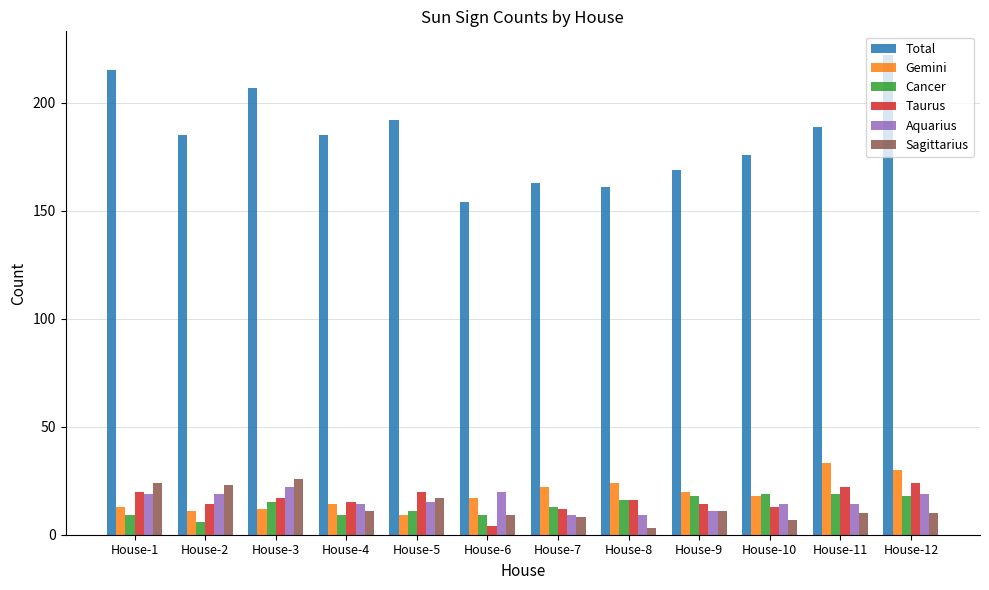

Reading left to right, list all the values displayed in this chart.

Total: 215	185	207	185	192	154	163	161	169	176	189	222
Gemini: 13	11	12	14	9	17	22	24	20	18	33	30
Cancer: 9	6	15	9	11	9	13	16	18	19	19	18
Taurus: 20	14	17	15	20	4	12	16	14	13	22	24
Aquarius: 19	19	22	14	15	20	9	9	11	14	14	19
Sagittarius: 24	23	26	11	17	9	8	3	11	7	10	10